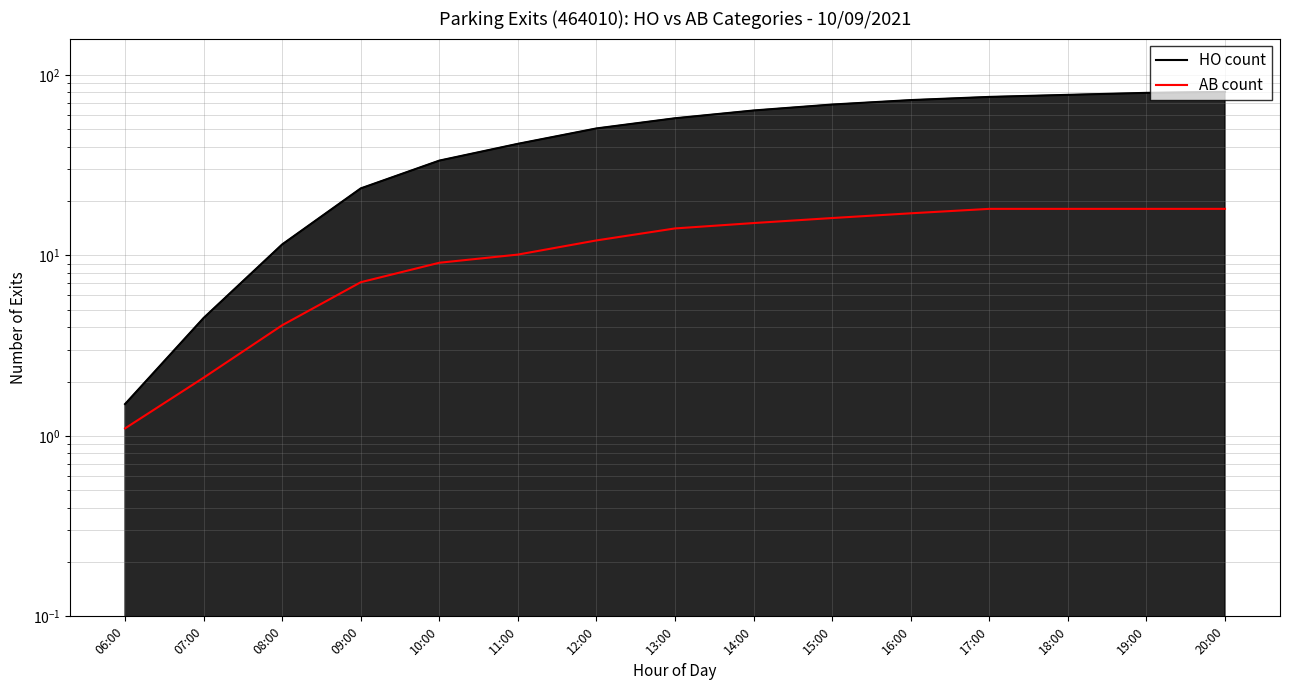

Is it true that AB count equals 2.1 at 07:00?

True